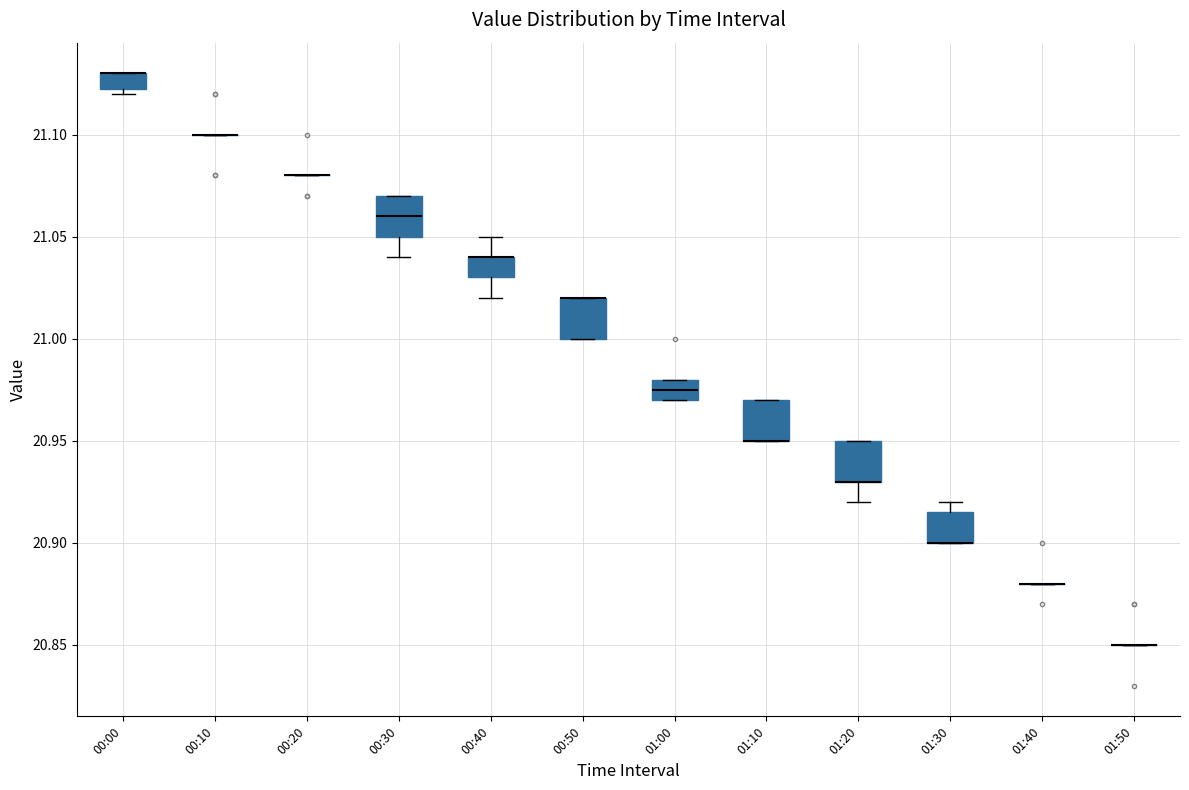

Where is the upper edge of the box for 01:10 on the y-axis? The values are not printed on the chart, so give them approximately, as read against the axis.

20.970